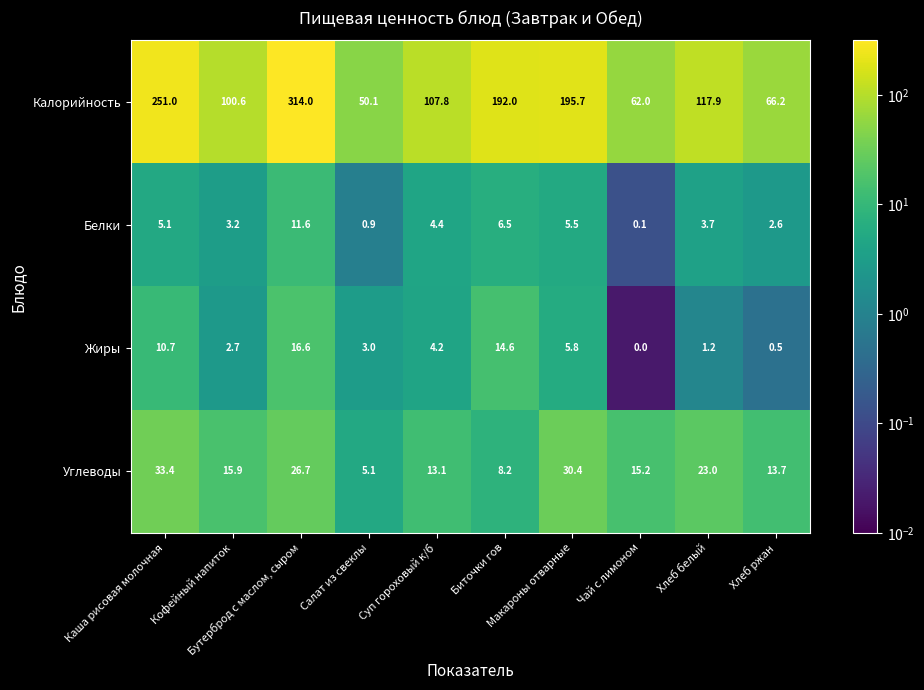

What is the difference between the maximum and minimum values in the Белки series?

11.5